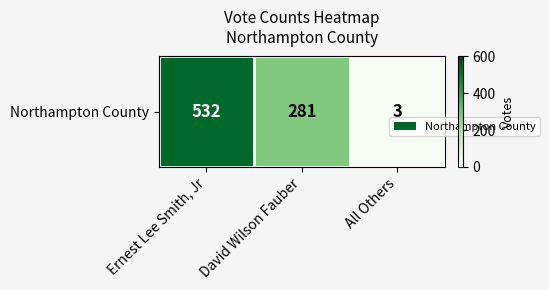

Where is the data nearest to the value 267?

David Wilson Fauber